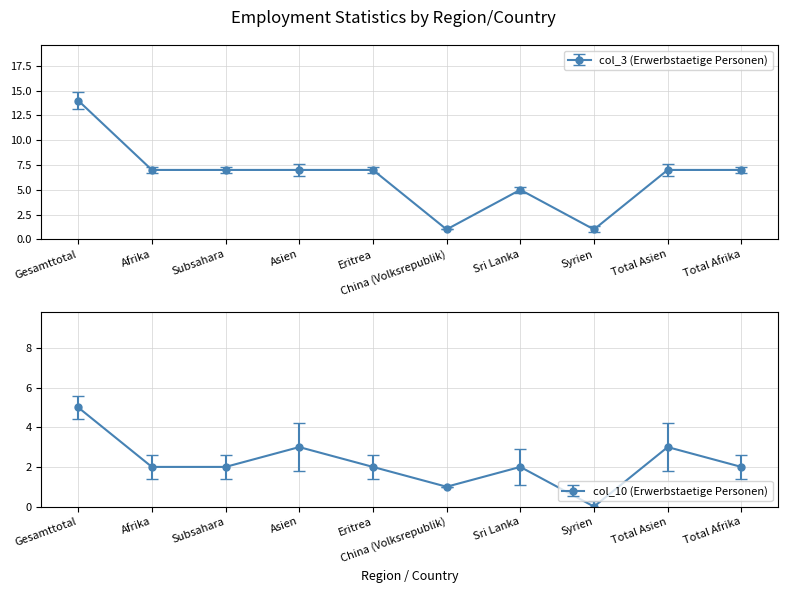

True or false: col_3 (Erwerbstaetige Personen) has more than 2 points higher than both neighbors.

False